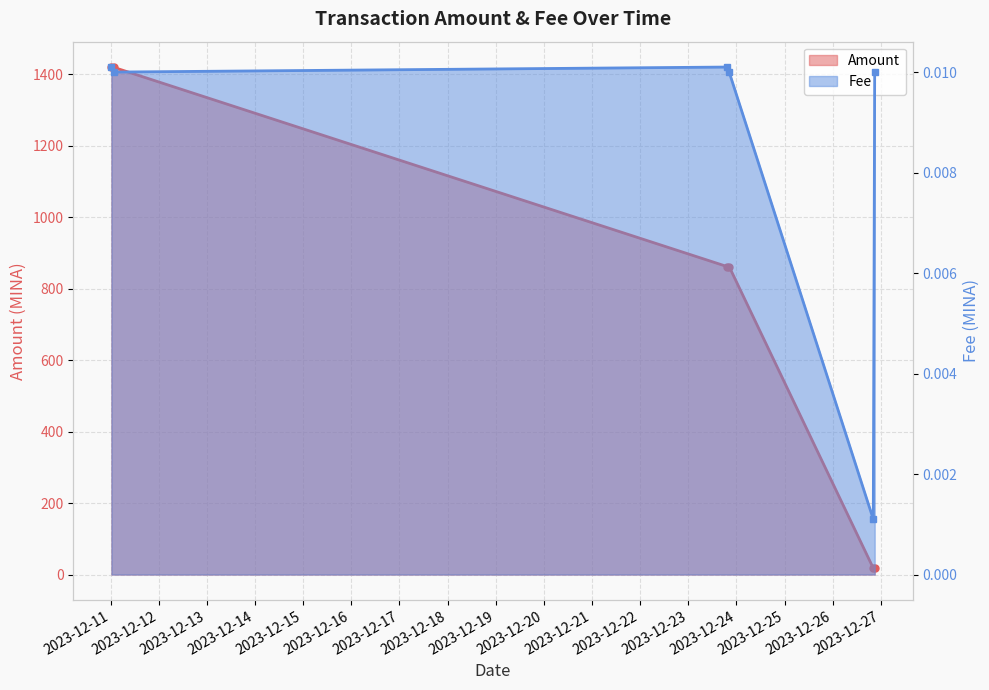

Rank the series by their maximum value, from highest to lowest.

Amount, Fee